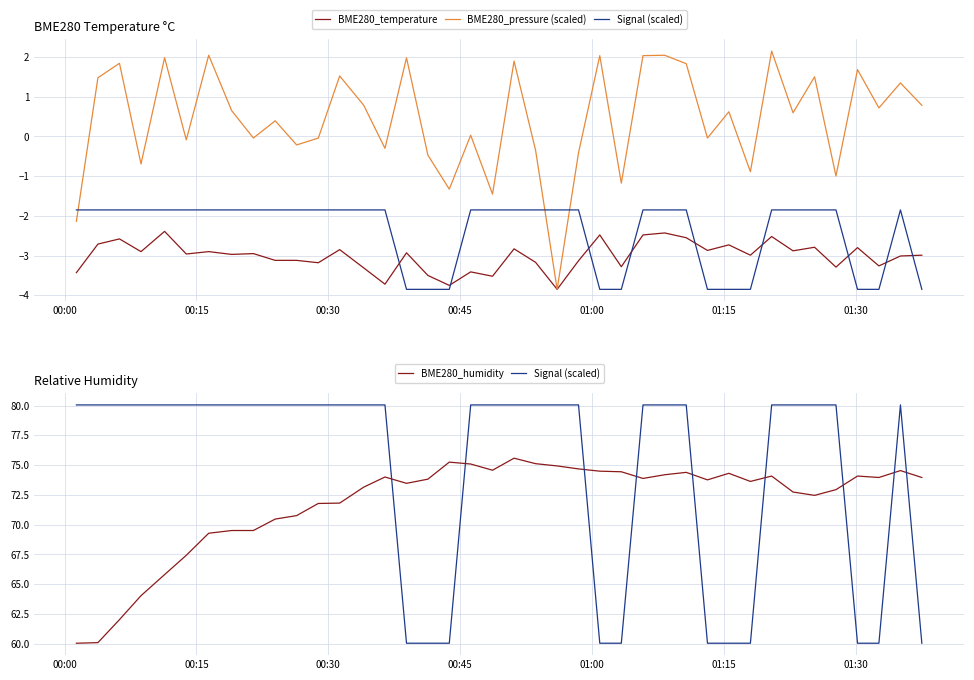

What is the average value of the BME280_pressure (scaled) series?

0.4